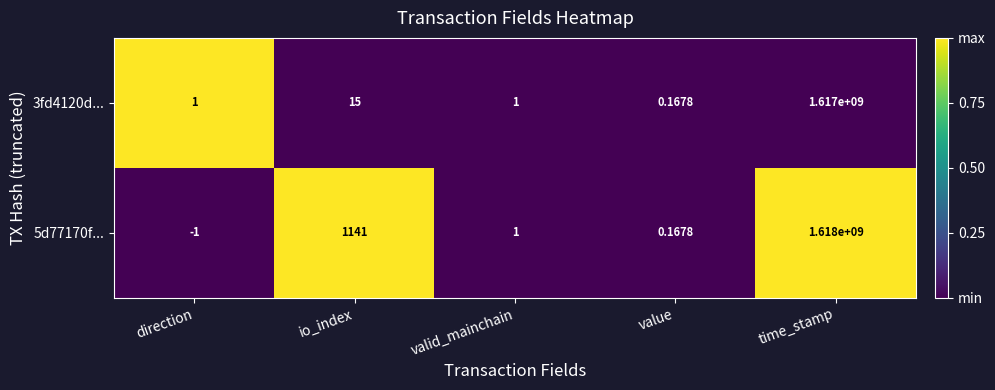

Rank the categories by 5d77170f... value from highest to lowest.

time_stamp, io_index, valid_mainchain, value, direction